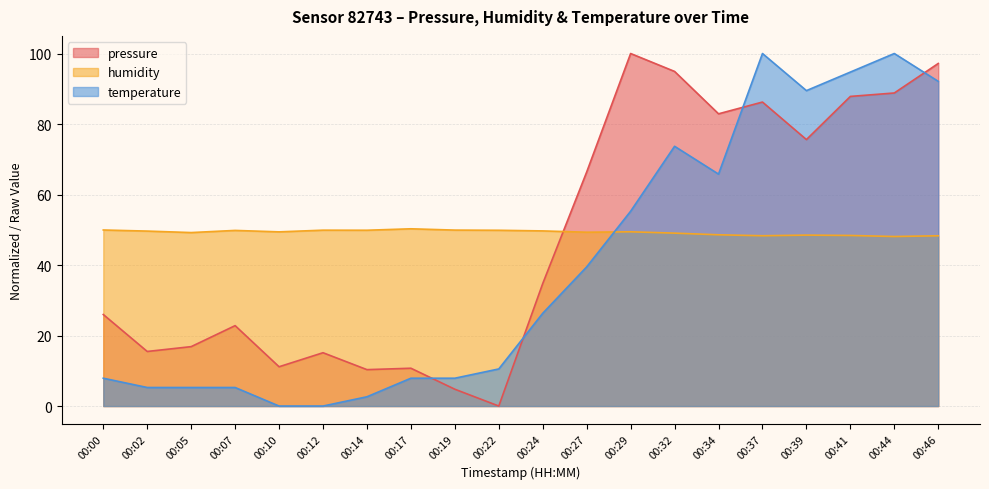

Does the chart have visible grid lines?

Yes